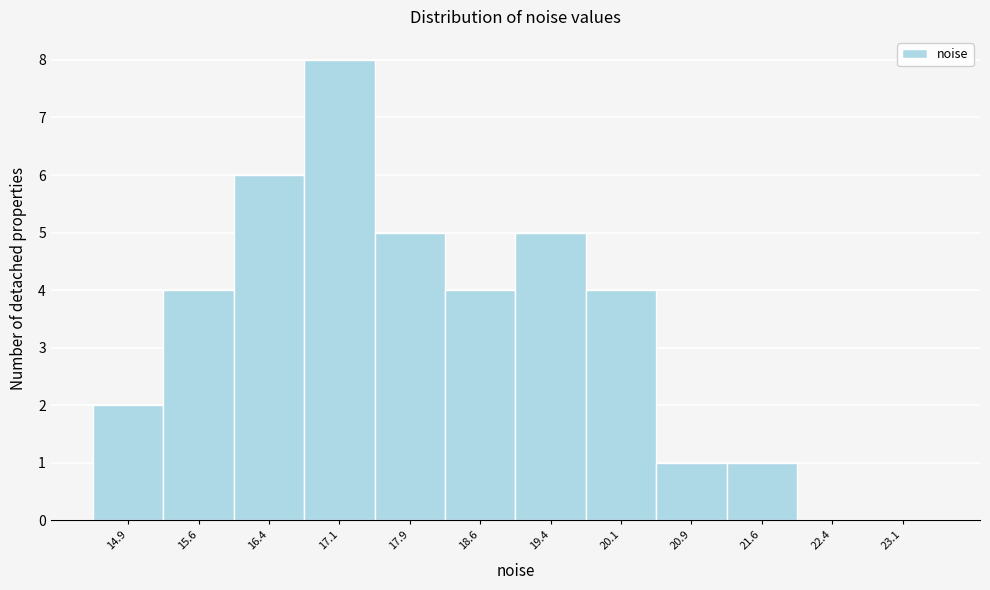

Reading left to right, list every bar in this chart as the range it spans on the x-axis followed by its height. Neither the bar edges nor the heights are printed on the chart, so give them approximately, as read against the axes.

14.50 to 15.25: 2
15.25 to 16.00: 4
16.00 to 16.75: 6
16.75 to 17.50: 8
17.50 to 18.25: 5
18.25 to 19.00: 4
19.00 to 19.75: 5
19.75 to 20.50: 4
20.50 to 21.25: 1
21.25 to 22.00: 1
22.00 to 22.75: 0
22.75 to 23.50: 0